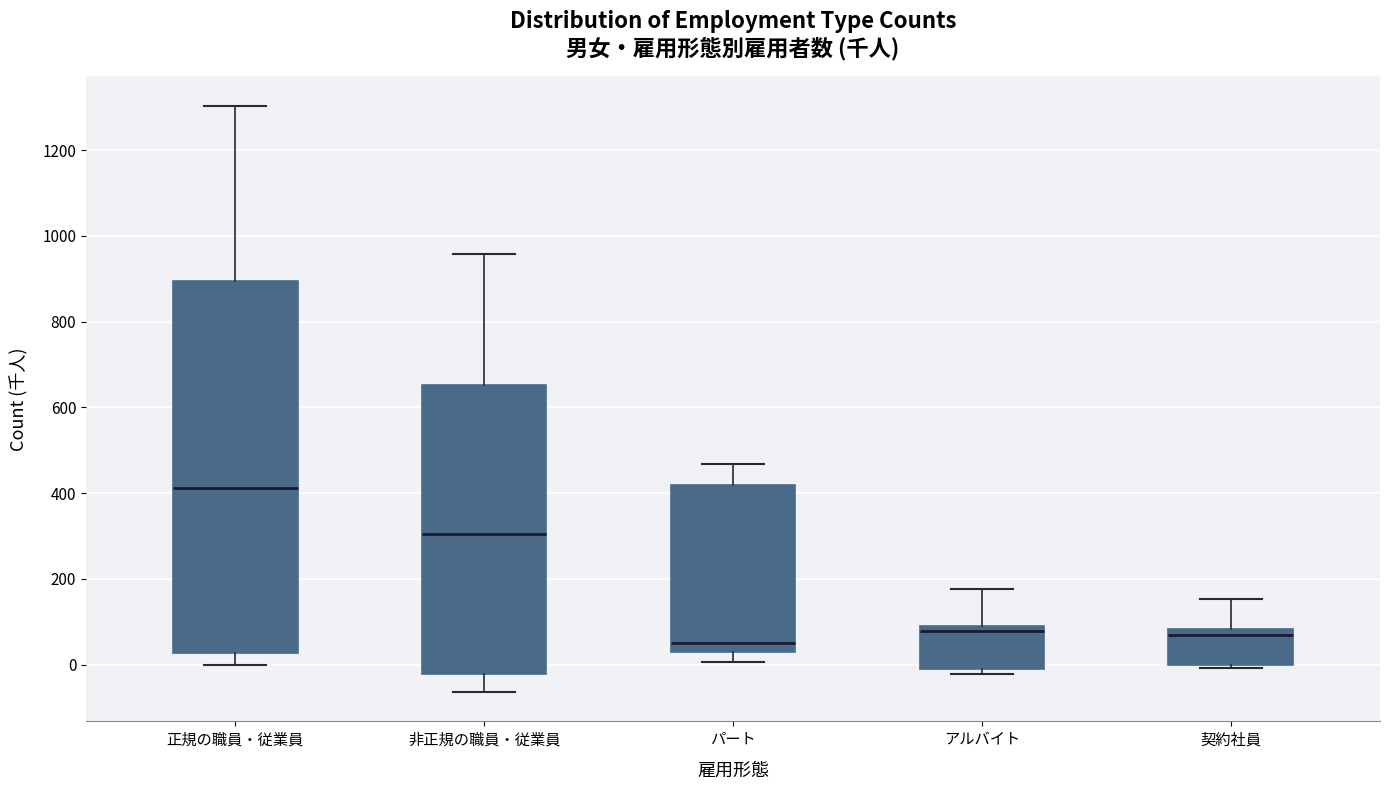

Reading left to right, transcribe this box plot: for each box, give where its median line is, the range the box spans, and where its two whiskers end, as read against the y-axis. The values are not printed on the chart, so give them approximately, as read against the axis.

正規の職員・従業員: median 420, box 20 to 900, whiskers 0 to 1300
非正規の職員・従業員: median 300, box -20 to 660, whiskers -60 to 960
パート: median 40, box 20 to 420, whiskers 0 to 460
アルバイト: median 80, box 0 to 100, whiskers -20 to 180
契約社員: median 60, box 0 to 80, whiskers 0 (just below the box's lower edge) to 160